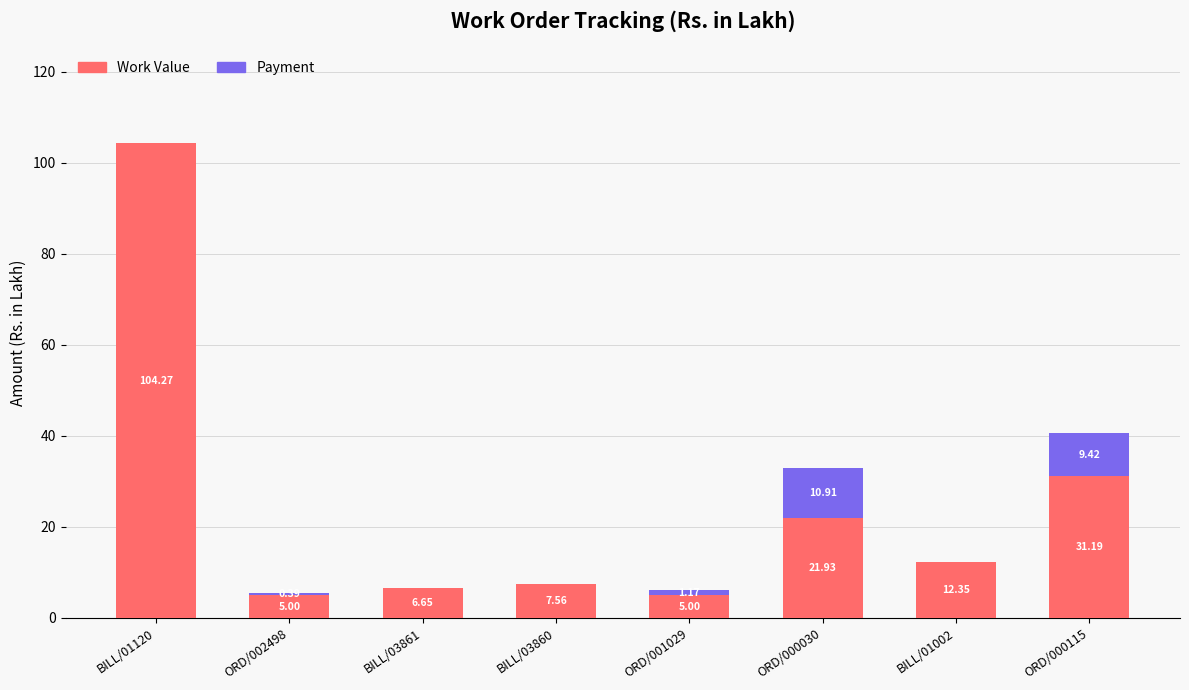

What is the sum of the Work Value values at ORD/000030 and BILL/01120?

126.2